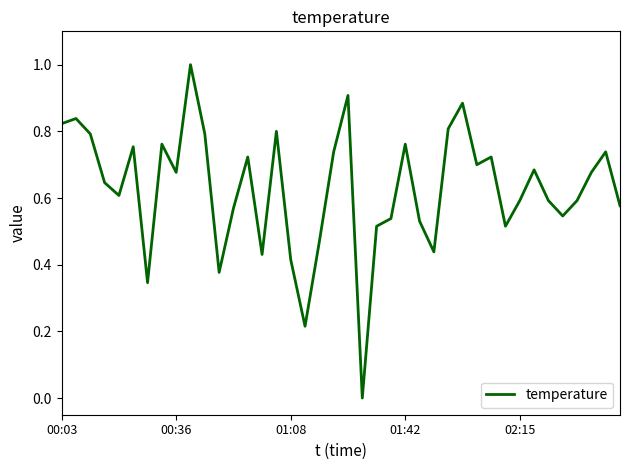

What is the maximum value shown in the chart?

1.0